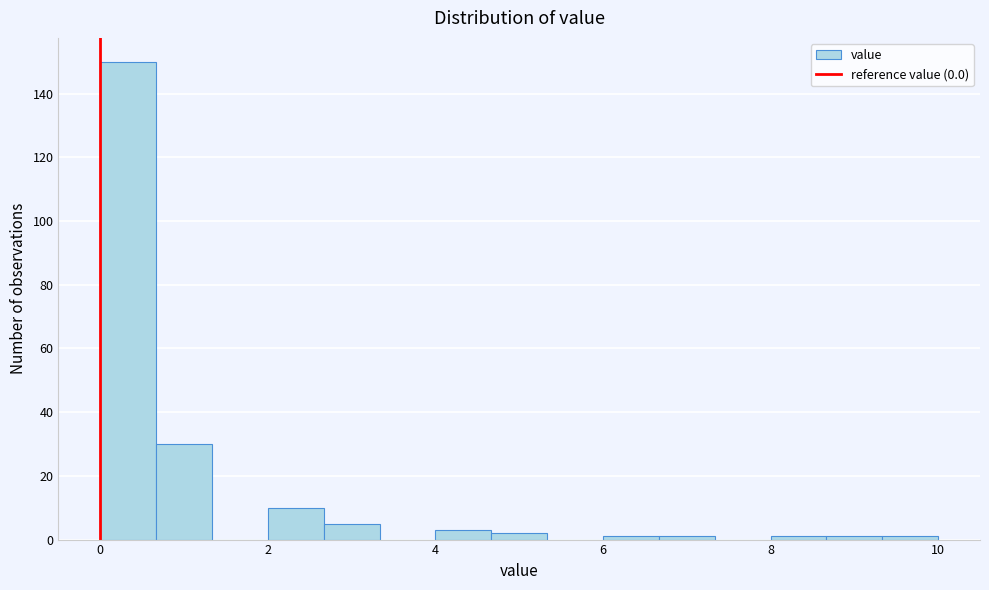

Around what value on the x-axis is the tallest bar? Give the approximate position of its centre, as read against the axis.

0.4